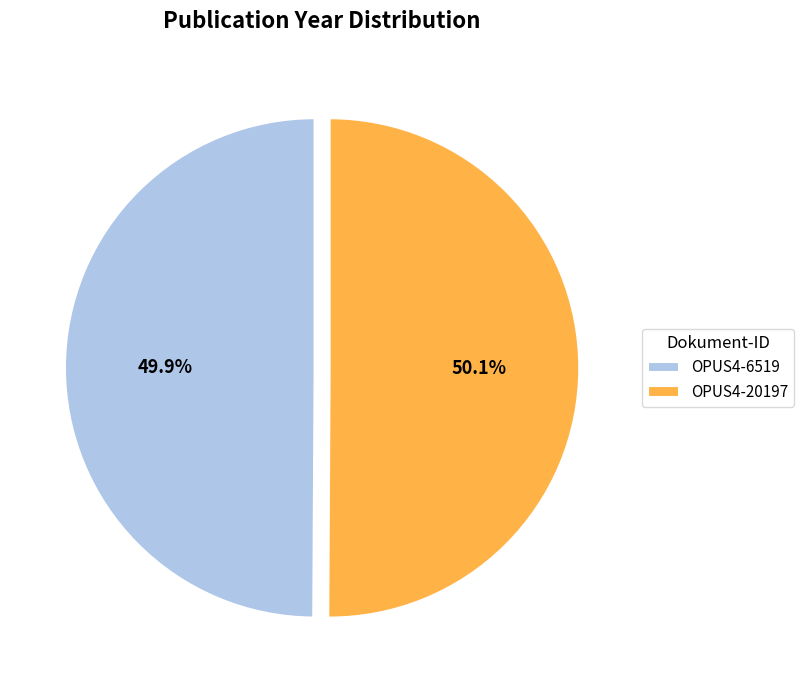

Is it true that OPUS4-6519 is 36% of the pie?

False